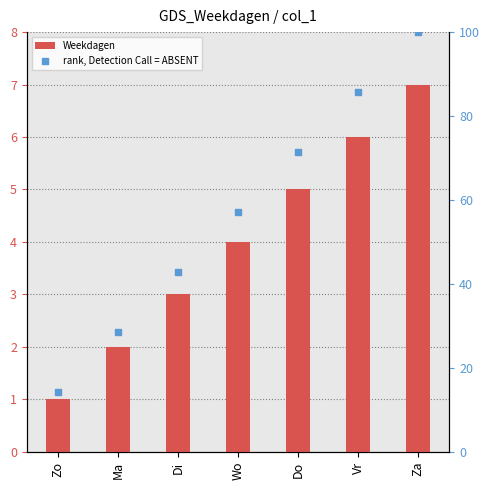

Which series contains the lowest Y value?

Weekdagen